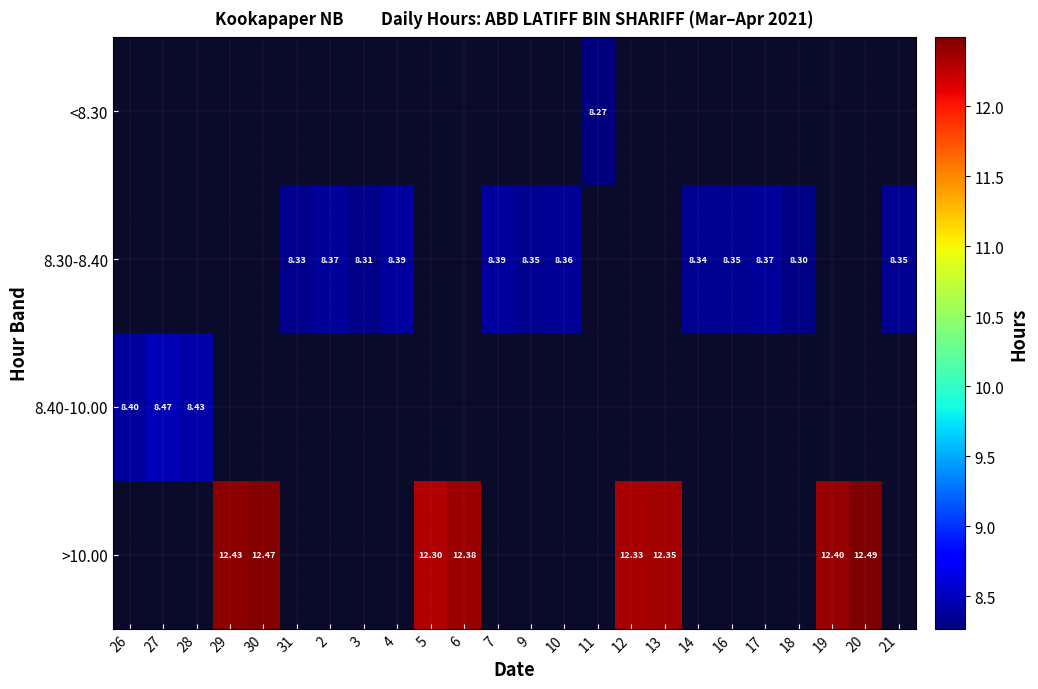

What is the maximum value shown in the chart?

12.5